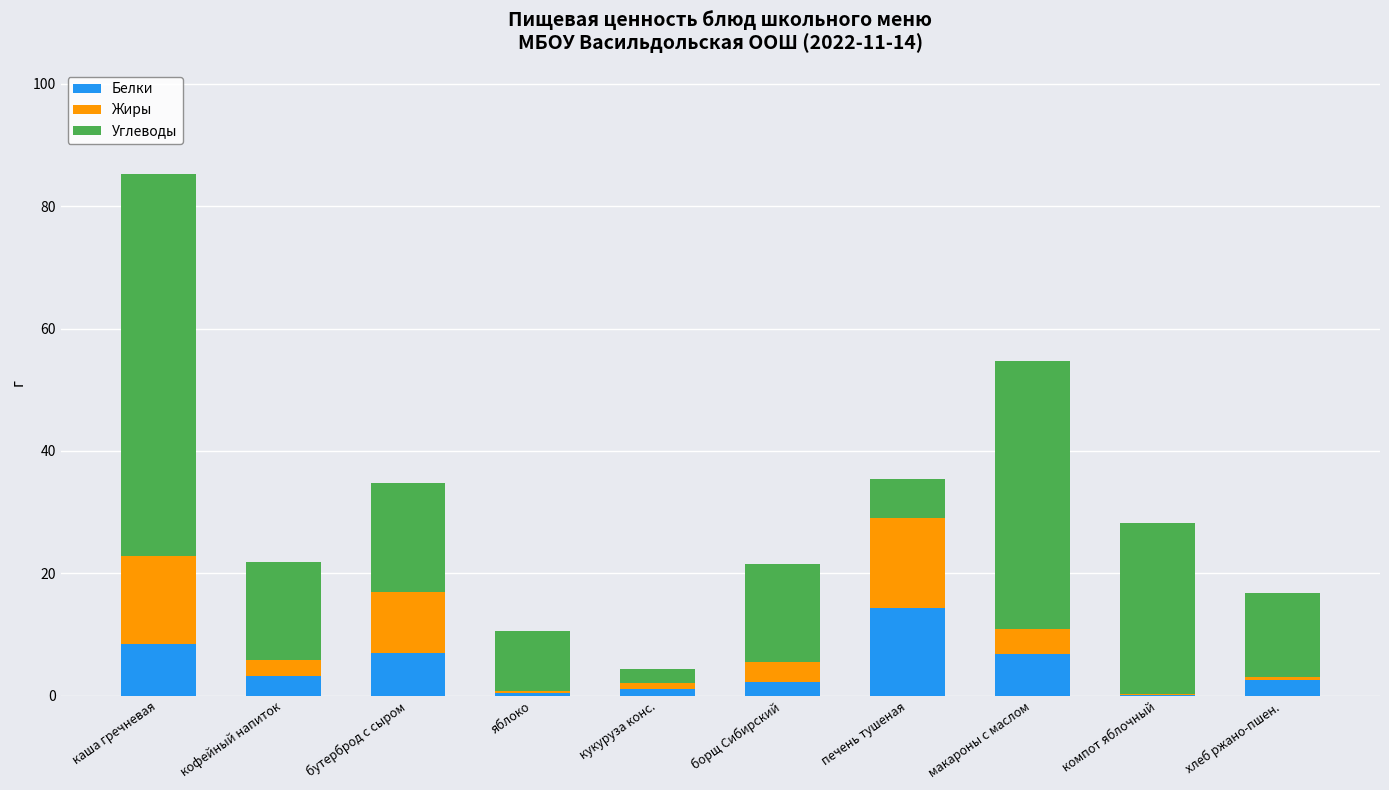

Is it true that Белки equals 21.3 at печень тушеная?

False